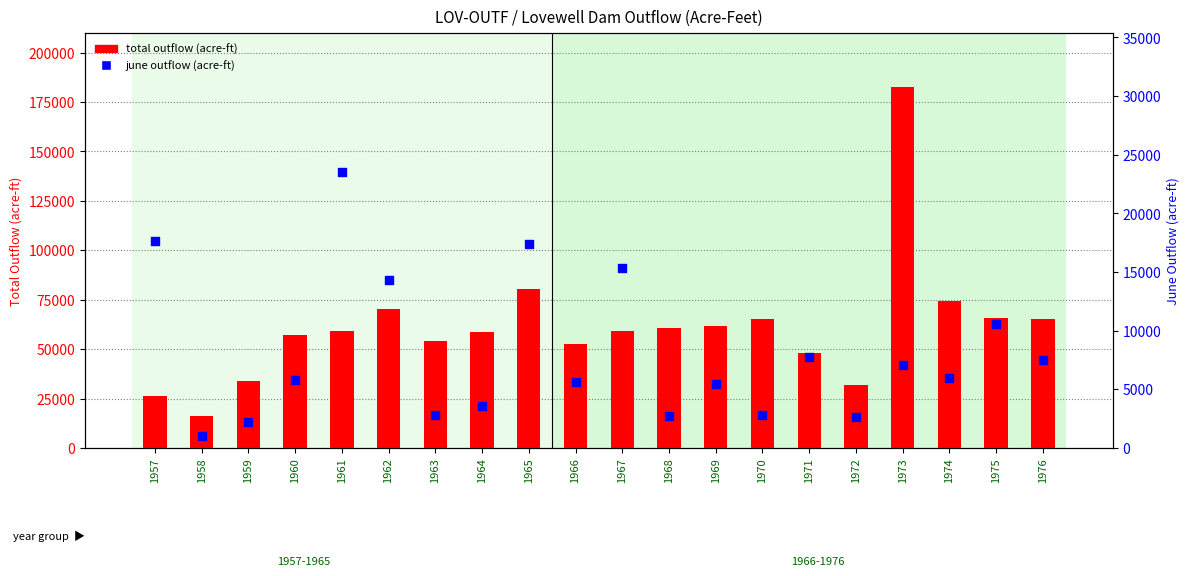

Which series contains the lowest Y value?

june outflow (acre-ft)